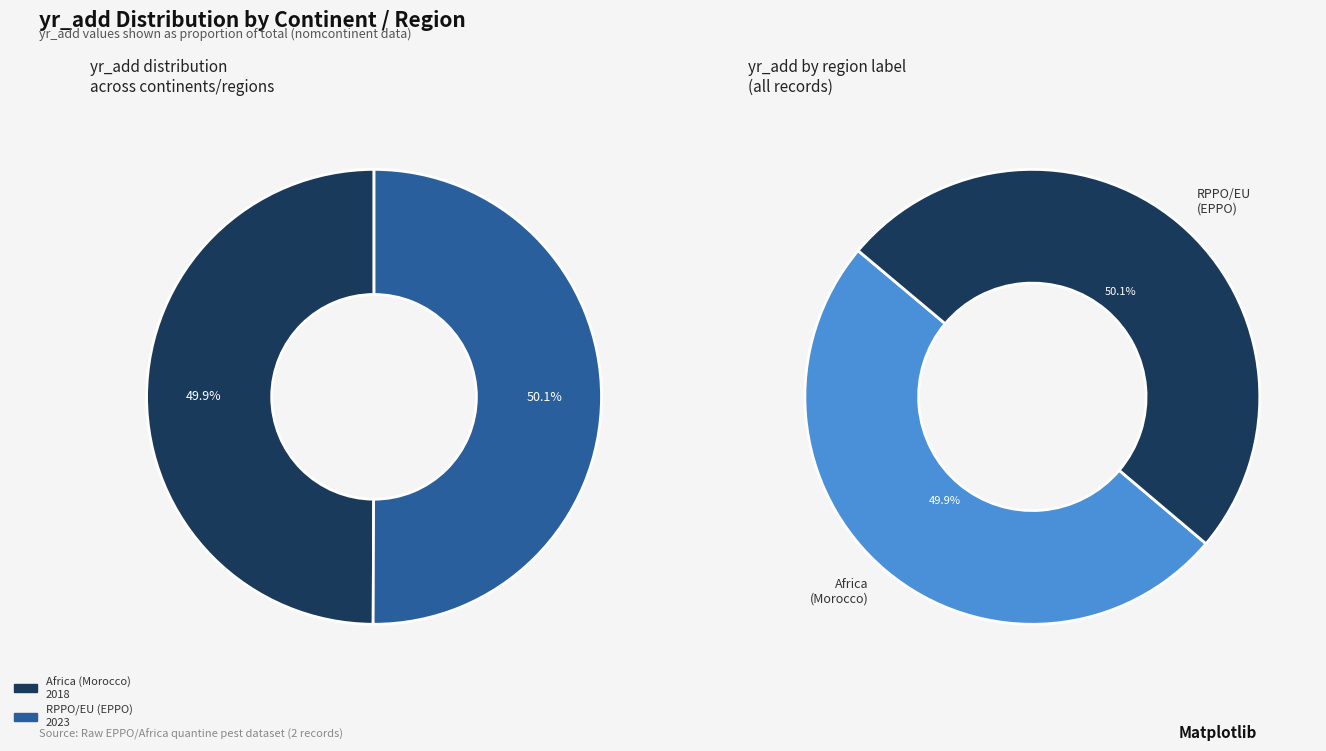

The RPPO/EU (EPPO) slice represents 50% of the pie. True or false?

True